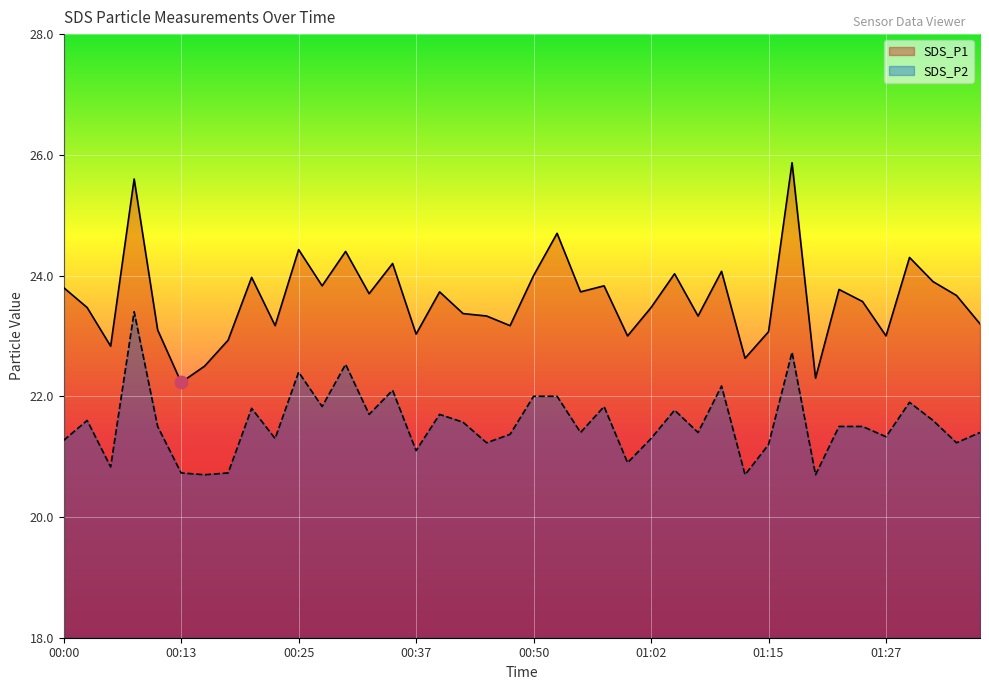

Rank the series at 00:15 from lowest to highest value.

SDS_P2, SDS_P1